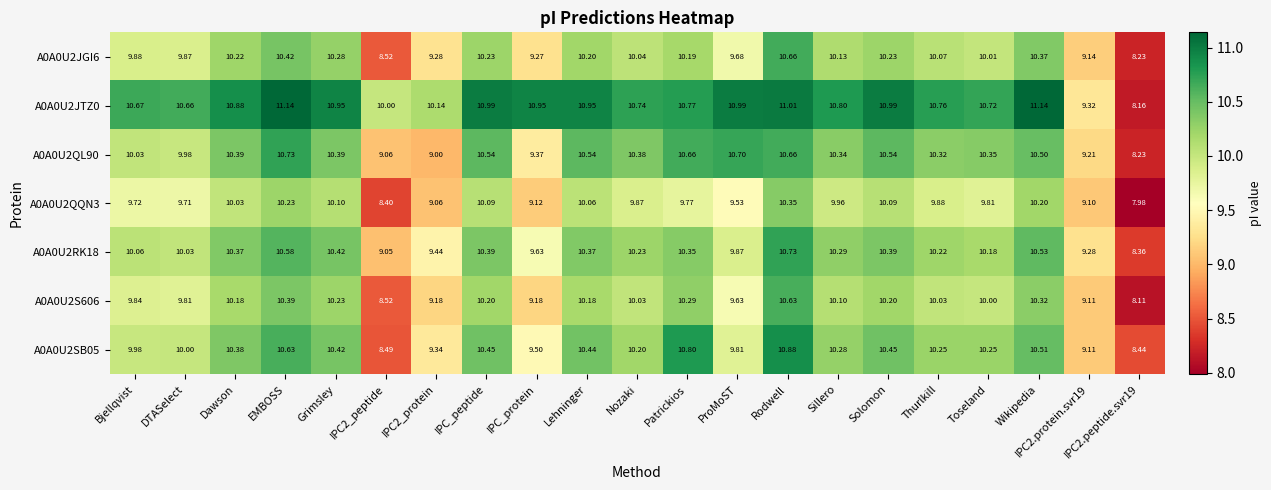

At Nozaki, list the series in order from largest to smallest.

A0A0U2JTZ0, A0A0U2QL90, A0A0U2RK18, A0A0U2SB05, A0A0U2JGI6, A0A0U2S606, A0A0U2QQN3